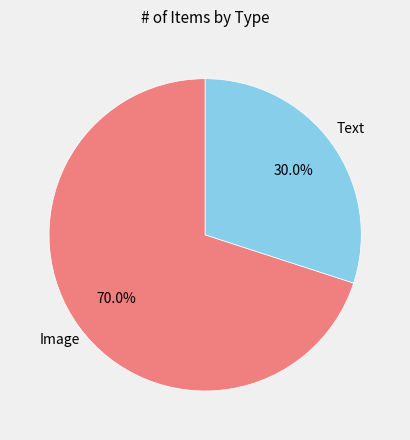

Does any single category account for the majority?

Yes